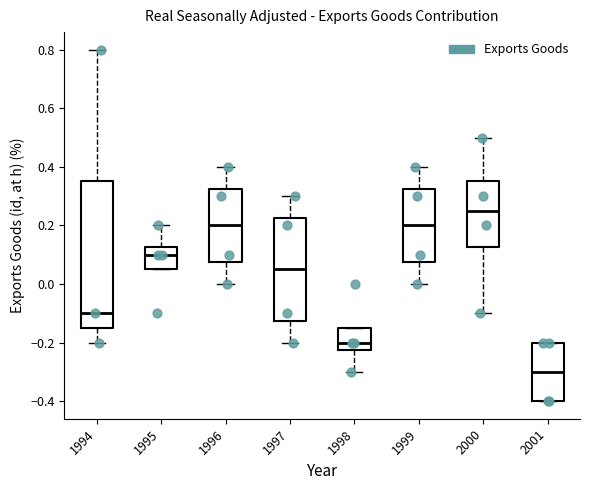

Comparing the boxes themselves (not the whiskers), which one is the tallest?

1994